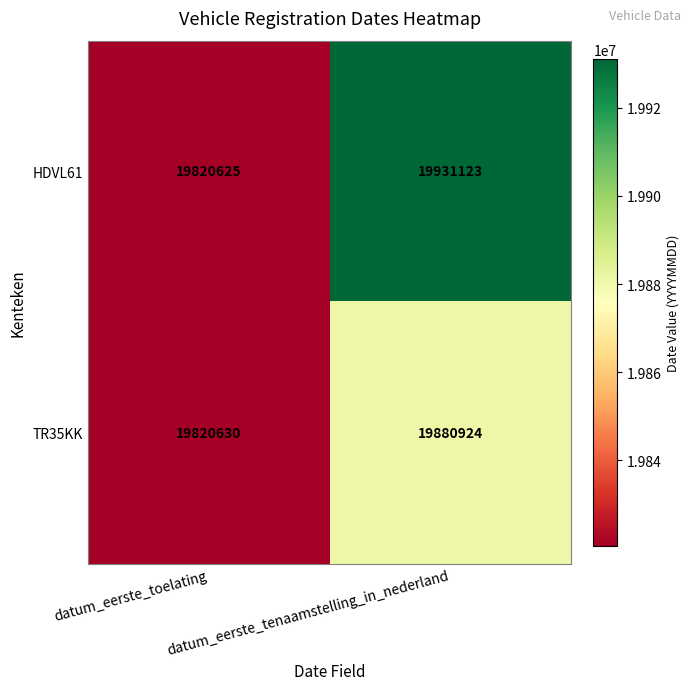

Is it true that TR35KK equals 9742422 at datum_eerste_toelating?

False